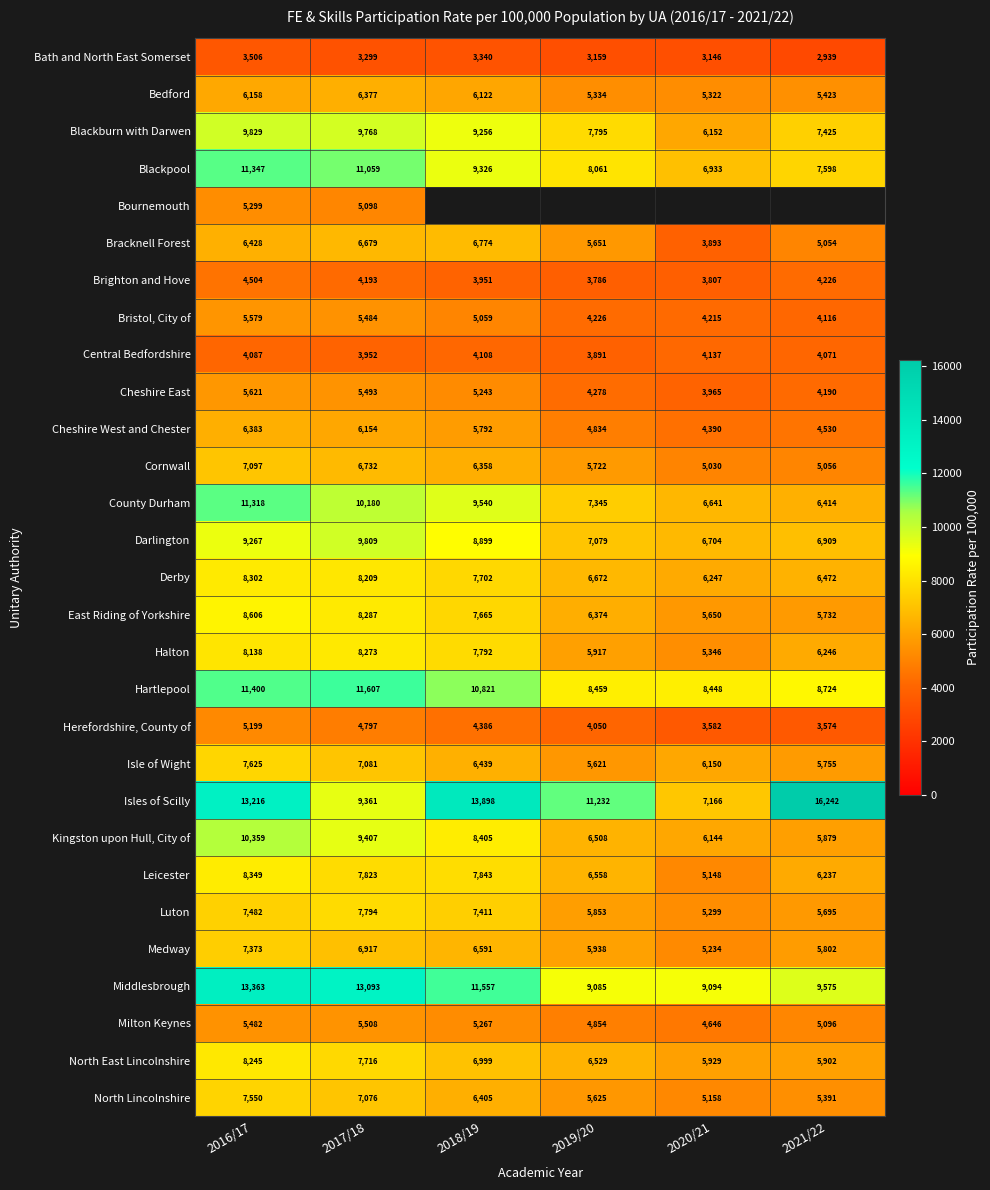

At how many categories does at least one series exceed 6415?

6